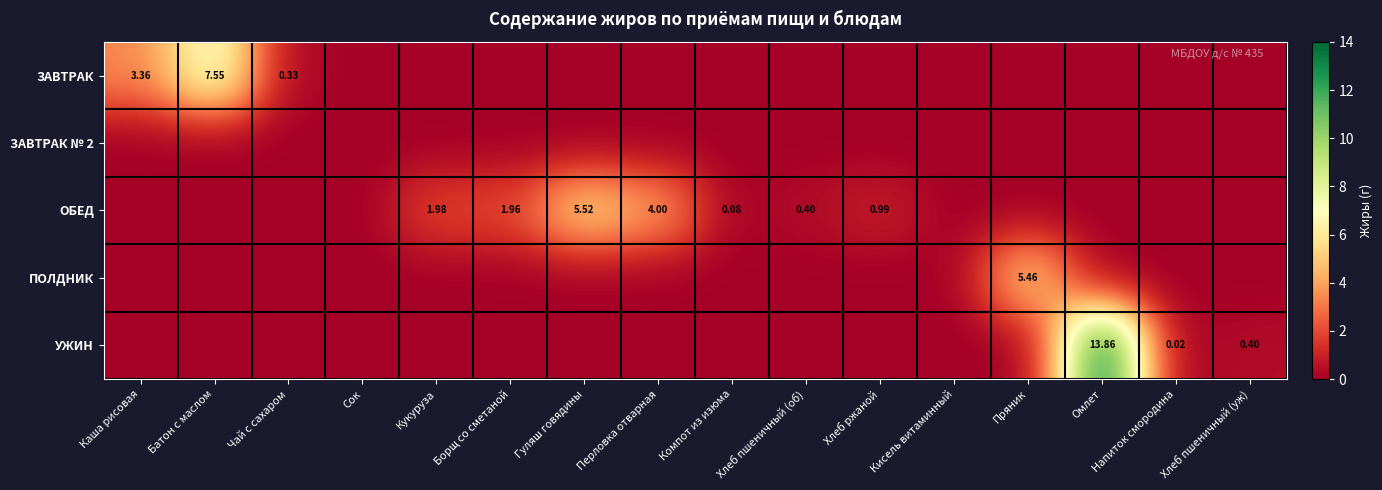

What is the sum of all ЗАВТРАК values?

11.2